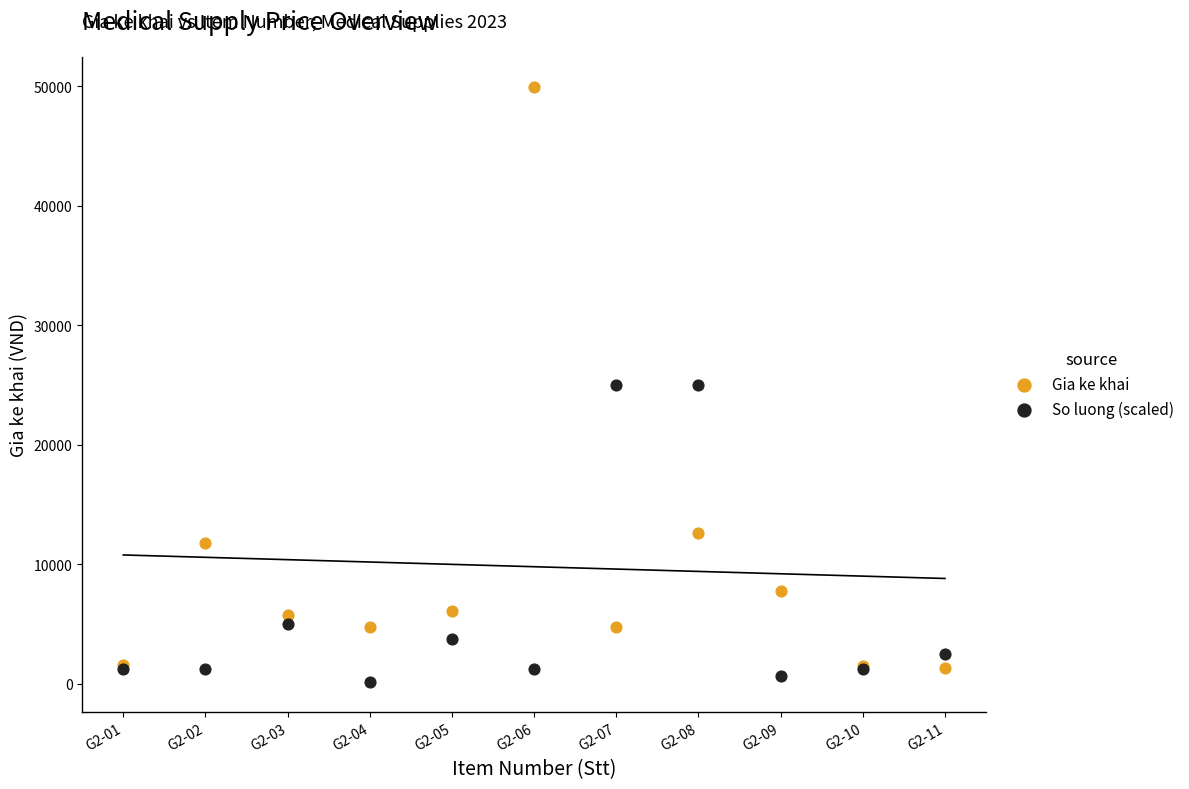

Which series has the widest spread of Y values?

Gia ke khai